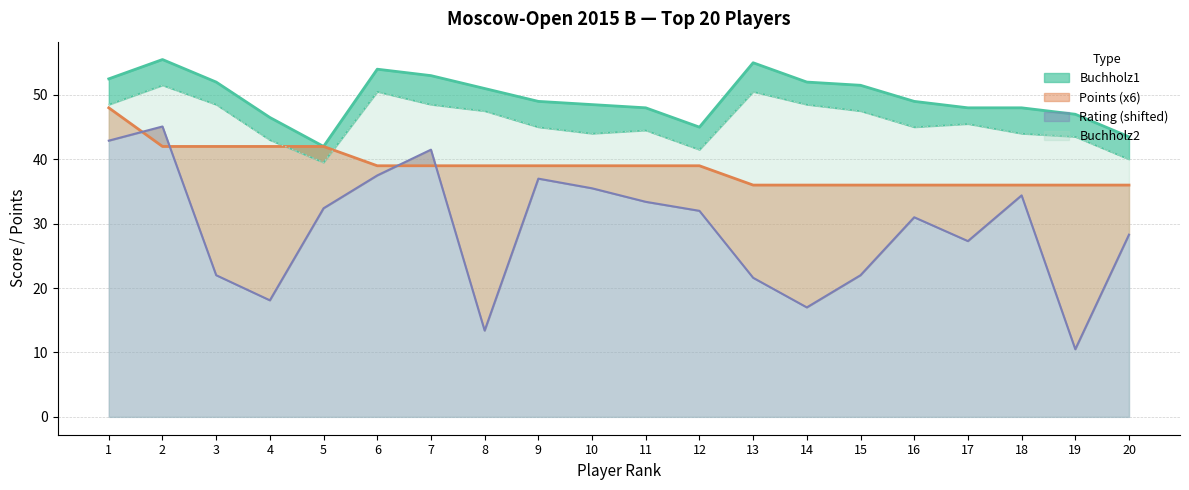

How many series are shown in this chart?

4